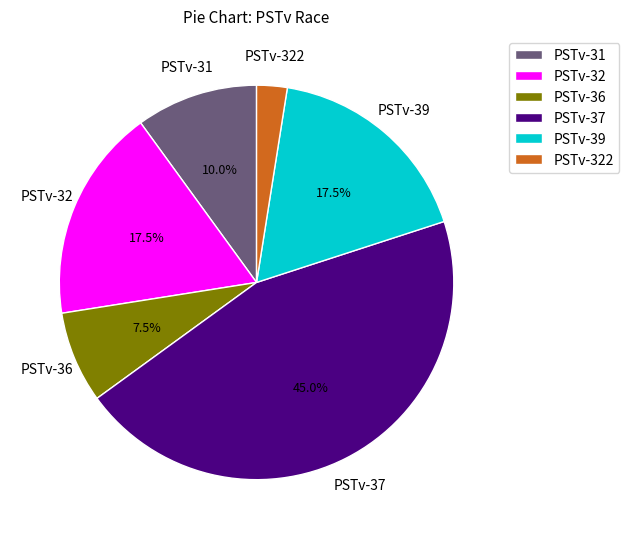

Between PSTv-39 and PSTv-31, which is larger?

PSTv-39